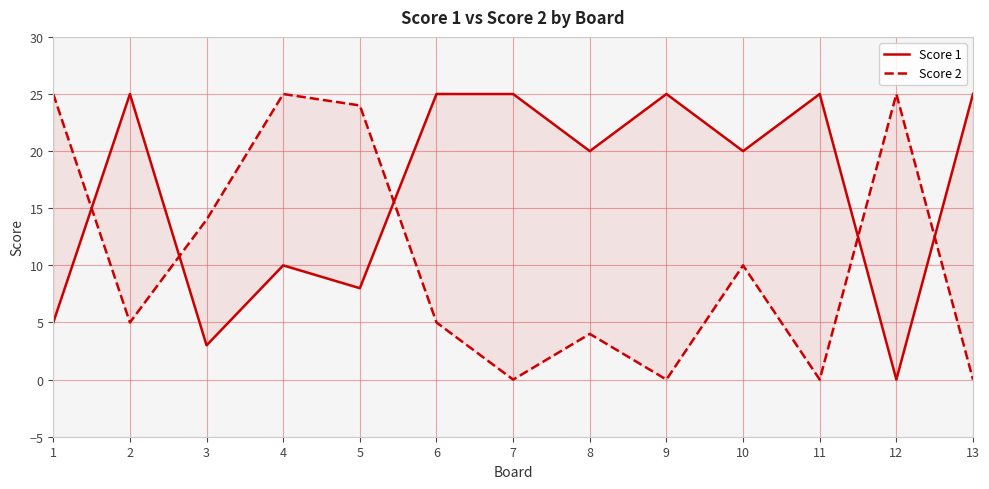

List the series in order of their peak value, lowest first.

Score 1, Score 2